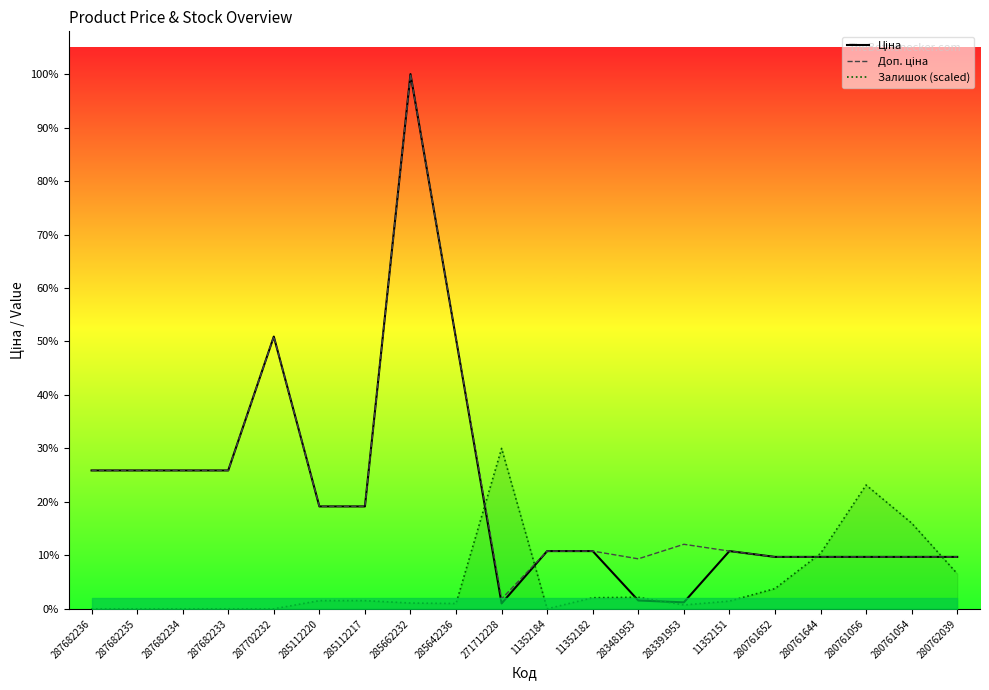

What are all the series names shown in the legend?

Ціна, Доп. ціна, Залишок (scaled)